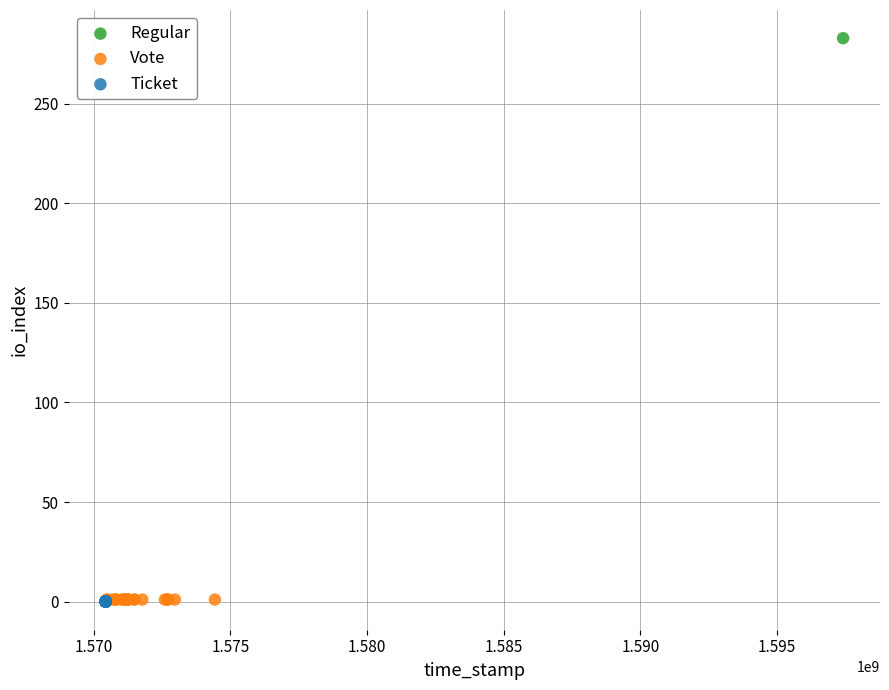

What are all the series names shown in the legend?

Regular, Vote, Ticket